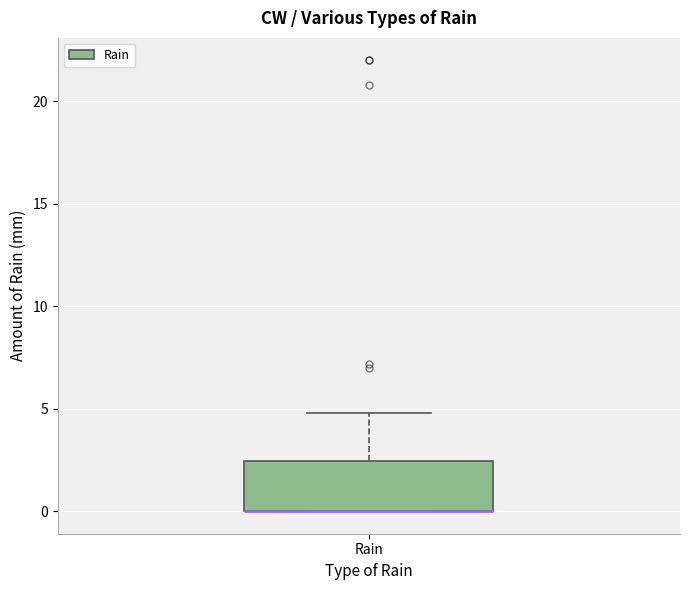

Where is the upper edge of the box for Rain on the y-axis? The values are not printed on the chart, so give them approximately, as read against the axis.

2.5